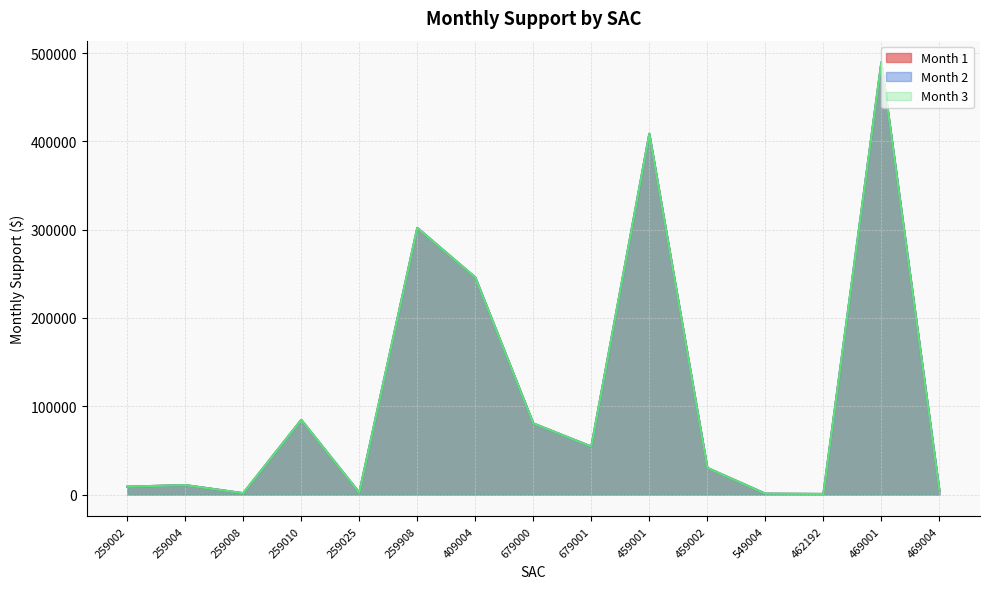

List the series in order of their peak value, highest first.

Month 1, Month 2, Month 3